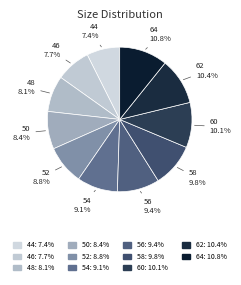

Count the number of slices in the pie.

11